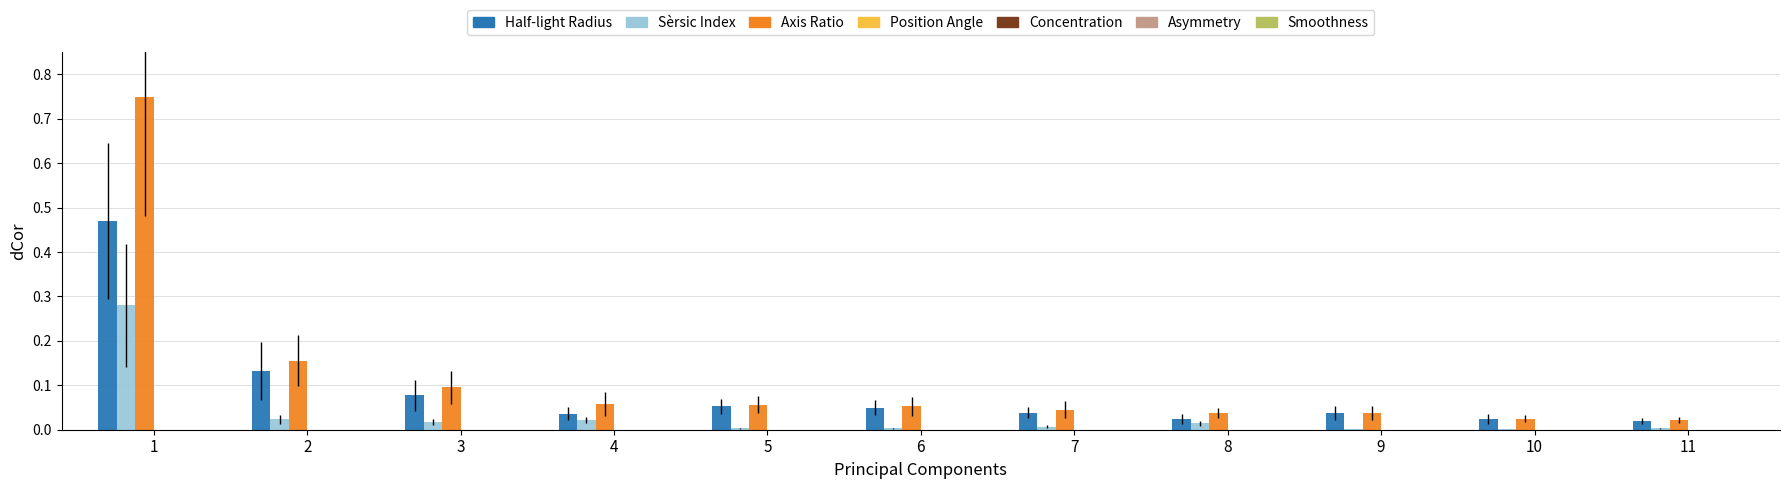

Count the number of data series in this chart.

6